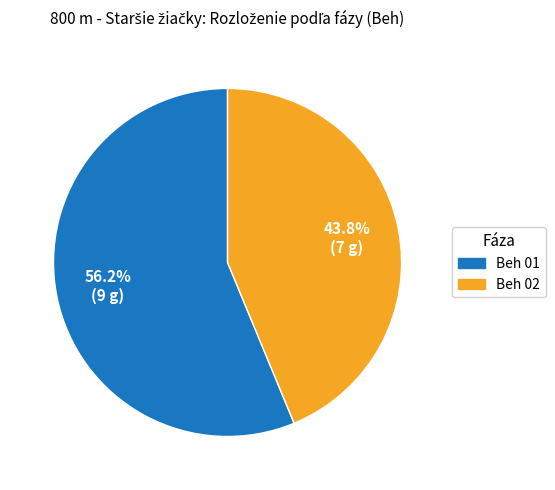

Which category accounts for the majority?

Beh 01